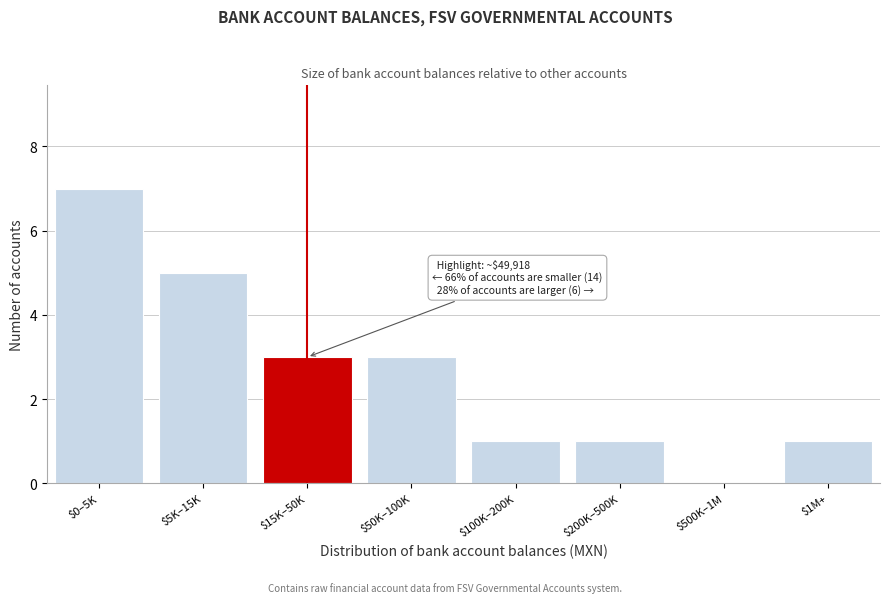

What is the sum of all values?

21